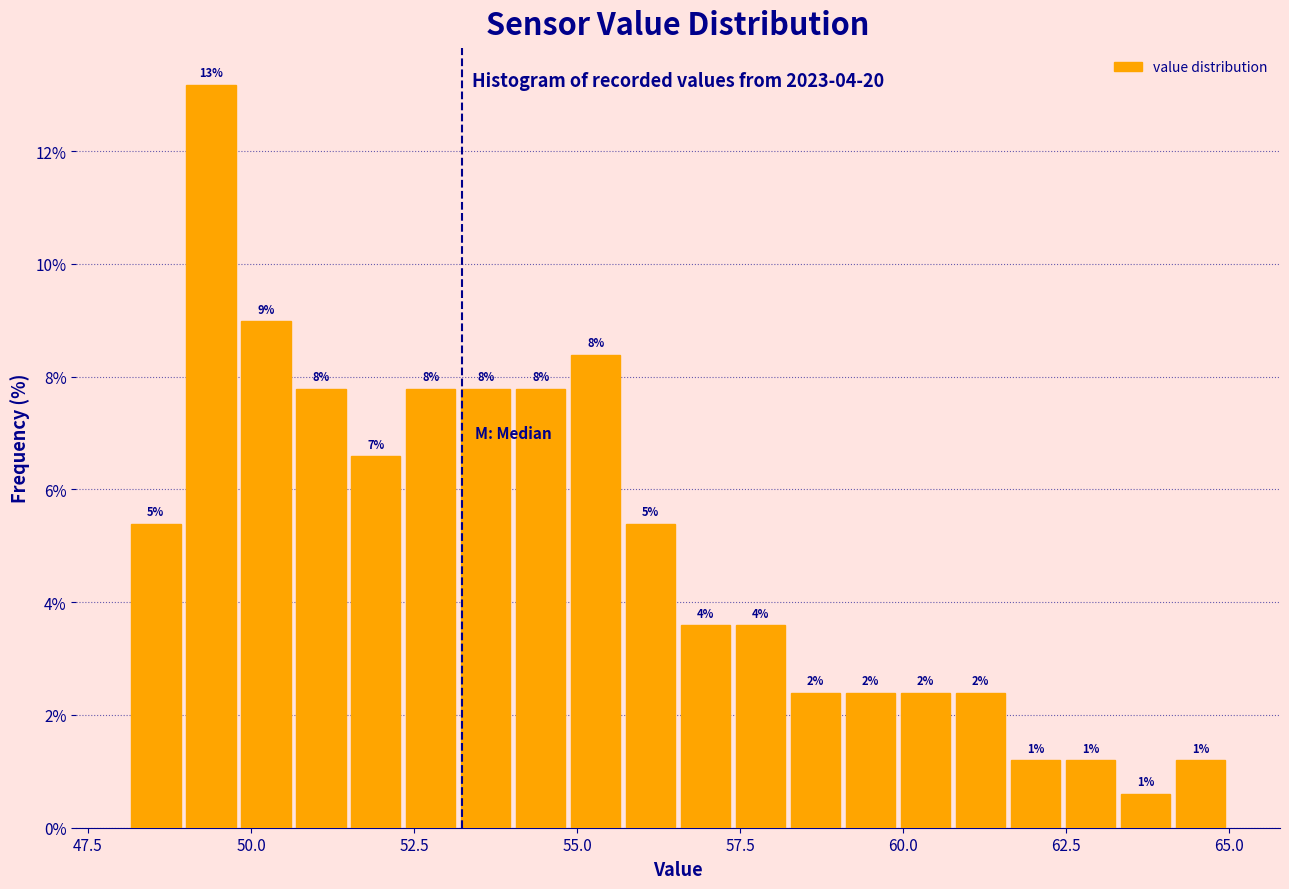

Around what value on the x-axis is the tallest bar? Give the approximate position of its centre, as read against the axis.

49.5